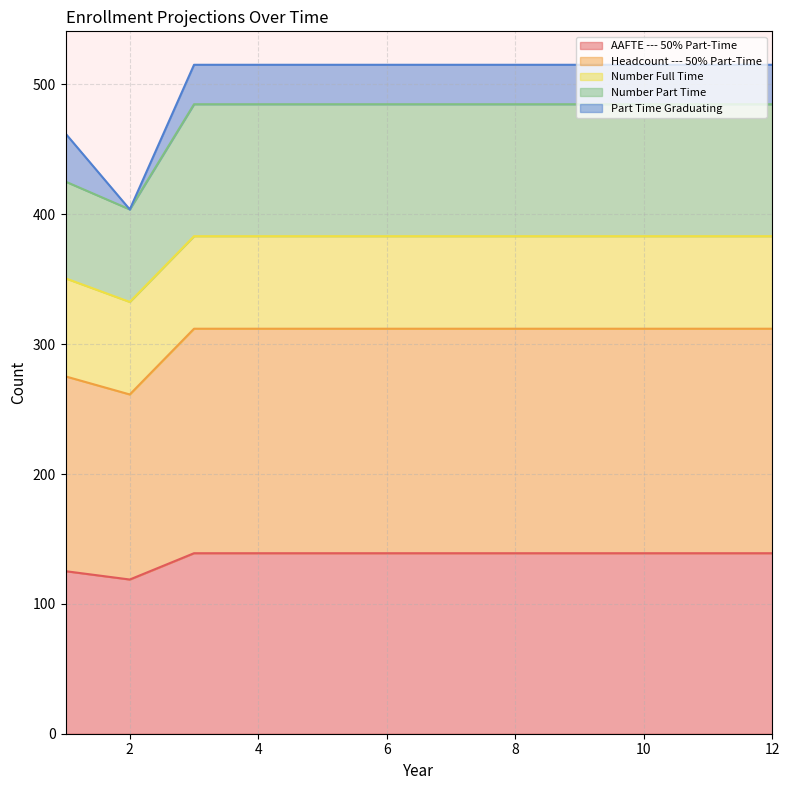

At which category is the sum across all series the highest?

3